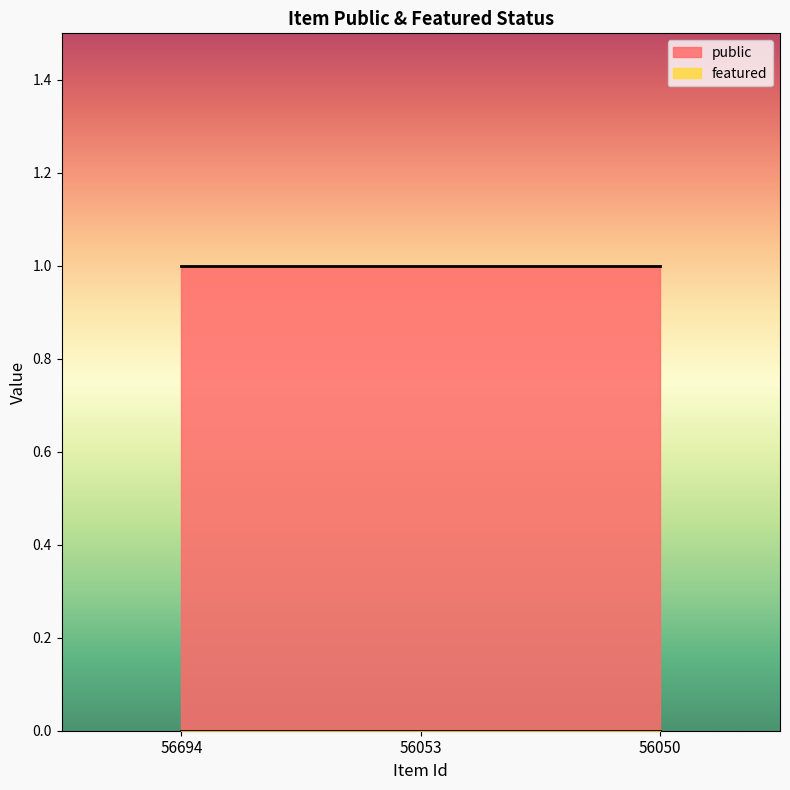

Between 56053 and 56050, which series saw the biggest shift?

public